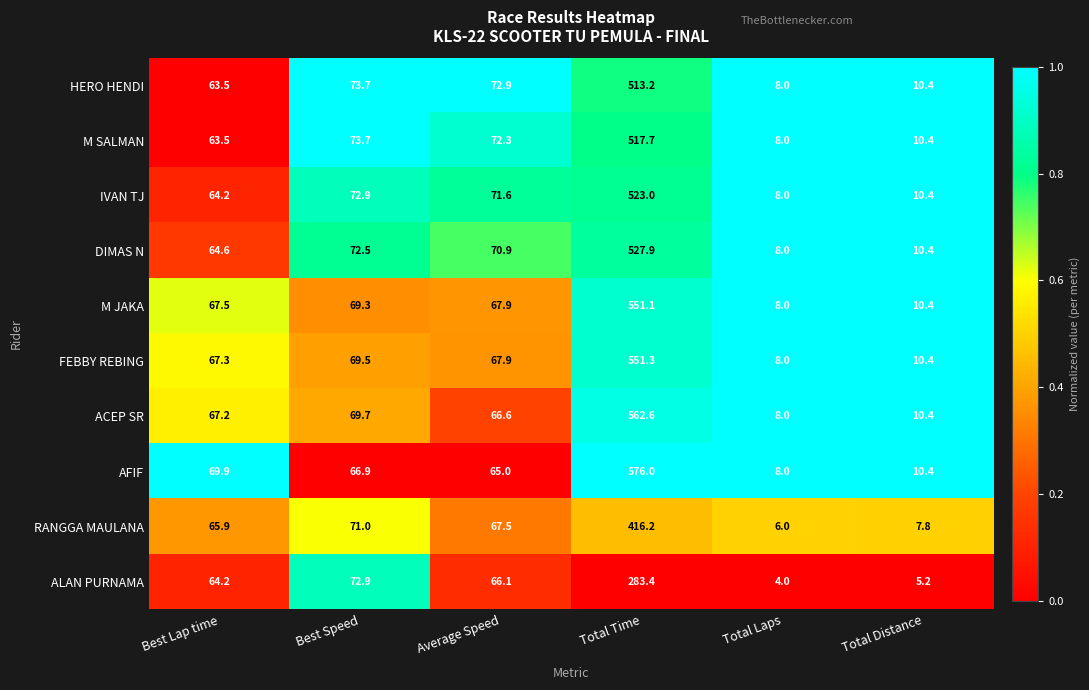

At which category does the chart reach its minimum across all series?

Total Laps